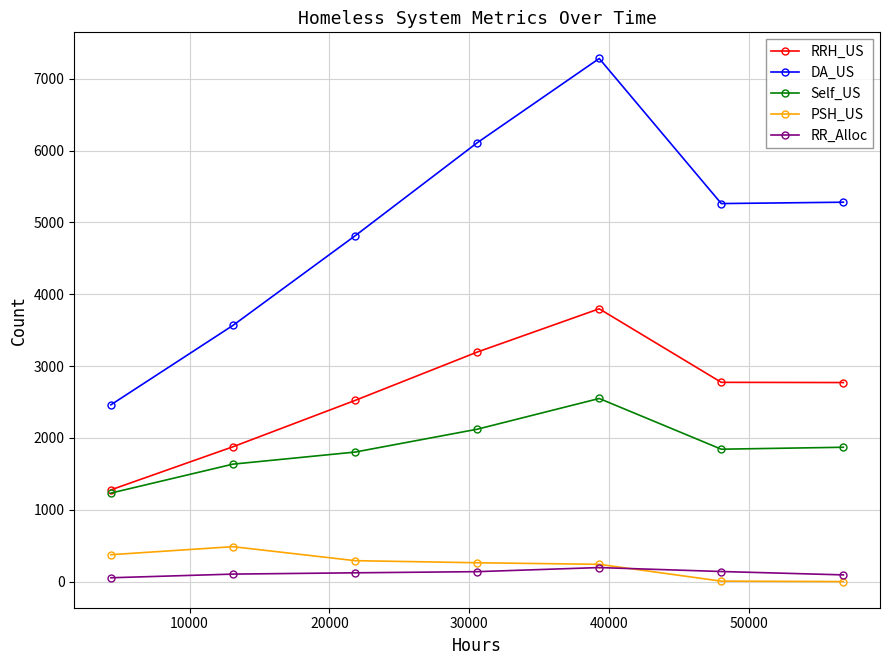

In DA_US, how many points are higher than both neighbors (excluding endpoints)?

1